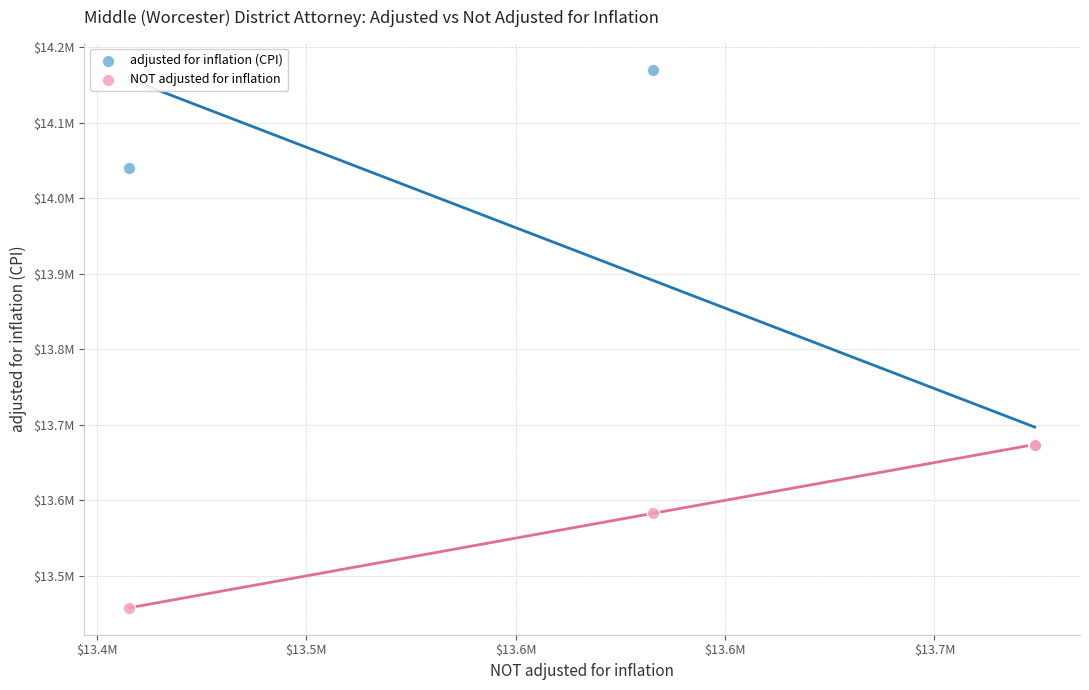

What are all the series names shown in the legend?

adjusted for inflation (CPI), NOT adjusted for inflation